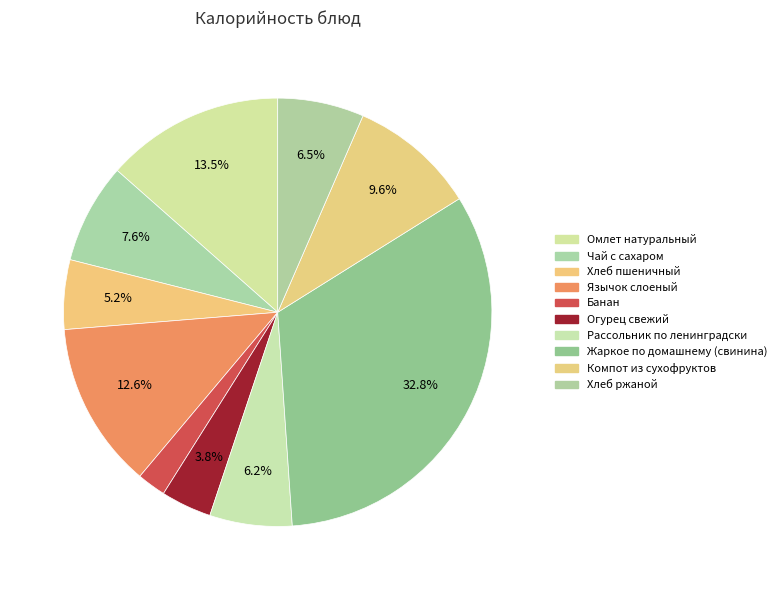

What is the change in value from Омлет натуральный to Компот из сухофруктов?

-52